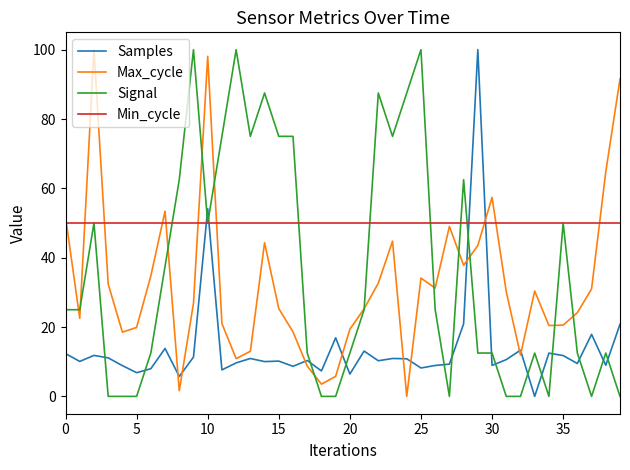

Which series has the largest total across all categories?

Min_cycle